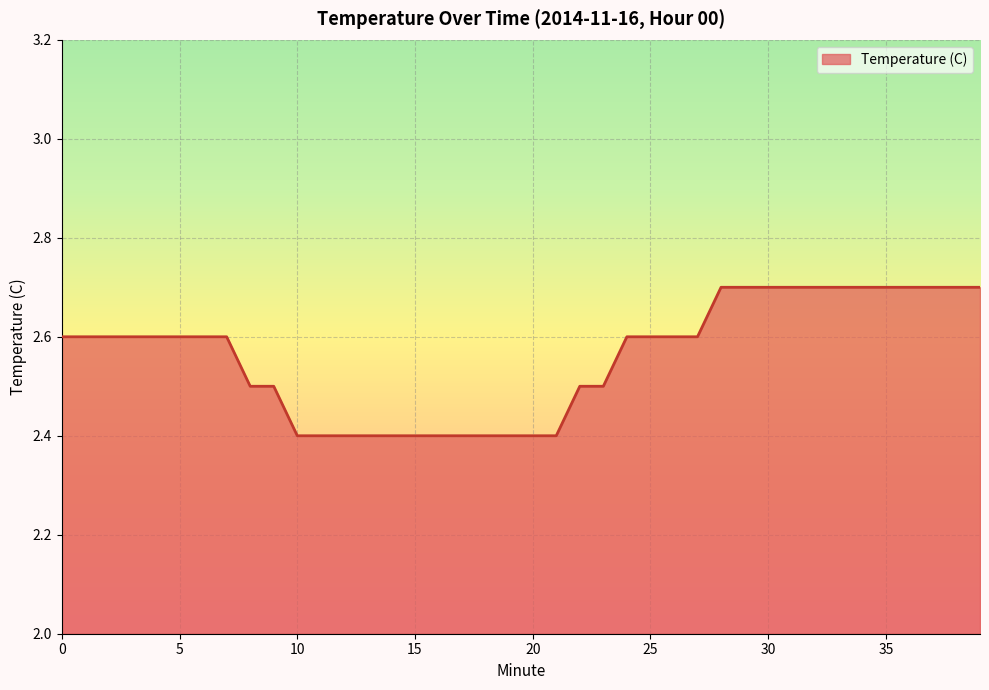

What is the maximum value shown in the chart?

2.7